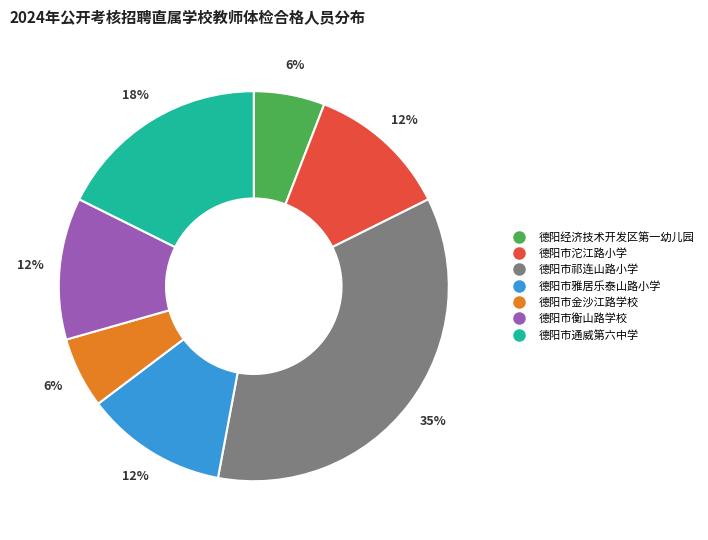

Count the number of slices in the pie.

7